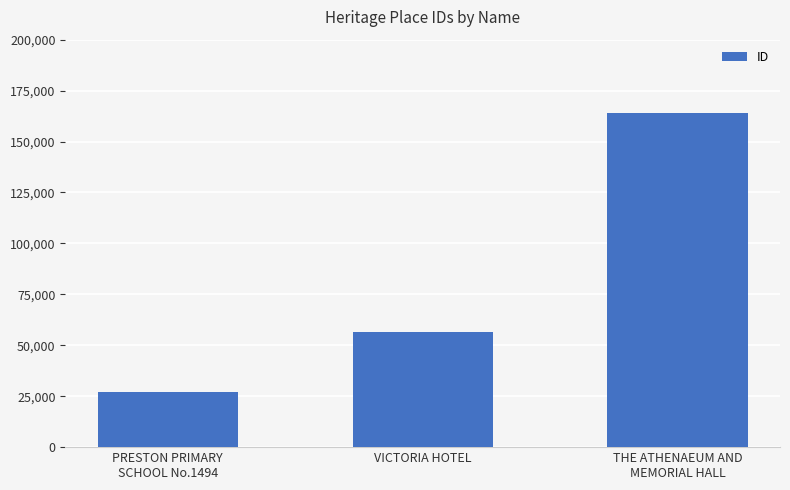

What is the change in value from PRESTON PRIMARY
SCHOOL No.1494 to THE ATHENAEUM AND
MEMORIAL HALL?

+137053